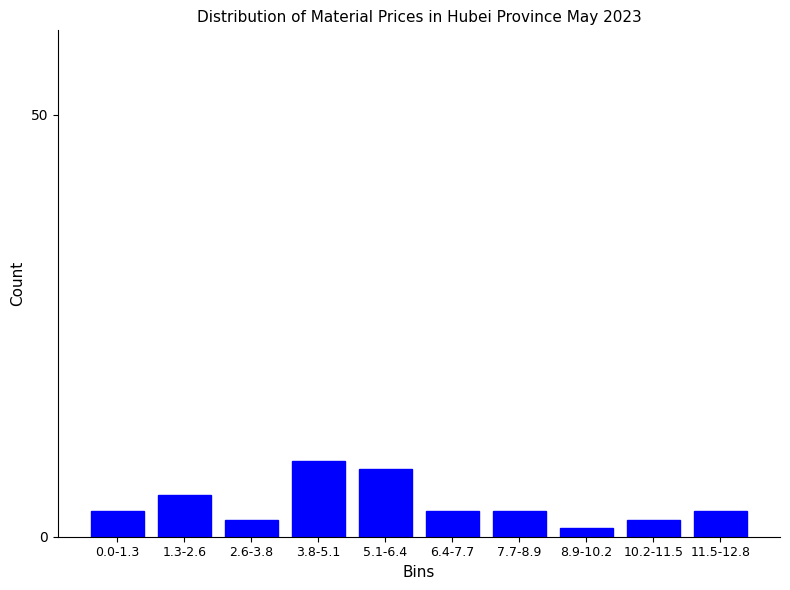

Reading right to left, what are all the values shown in this chart?

11.5-12.8=3	10.2-11.5=2	8.9-10.2=1	7.7-8.9=3	6.4-7.7=3	5.1-6.4=8	3.8-5.1=9	2.6-3.8=2	1.3-2.6=5	0.0-1.3=3